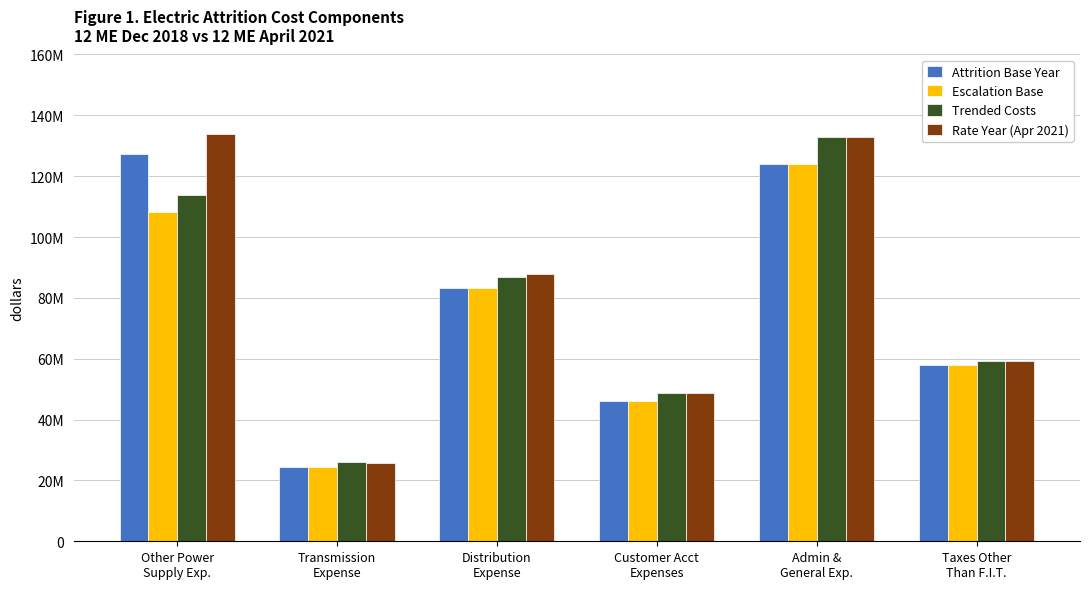

Which series changed the most between Transmission
Expense and Customer Acct
Expenses?

Rate Year (Apr 2021)